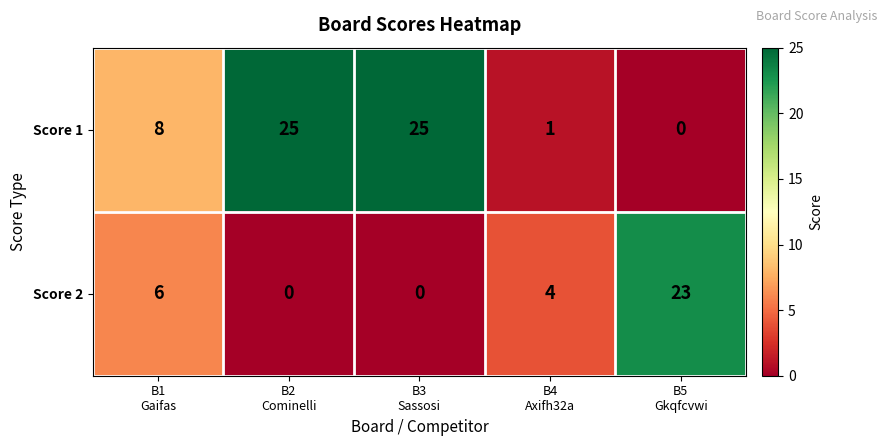

List the series in order of their overall mean, highest first.

Score 1, Score 2